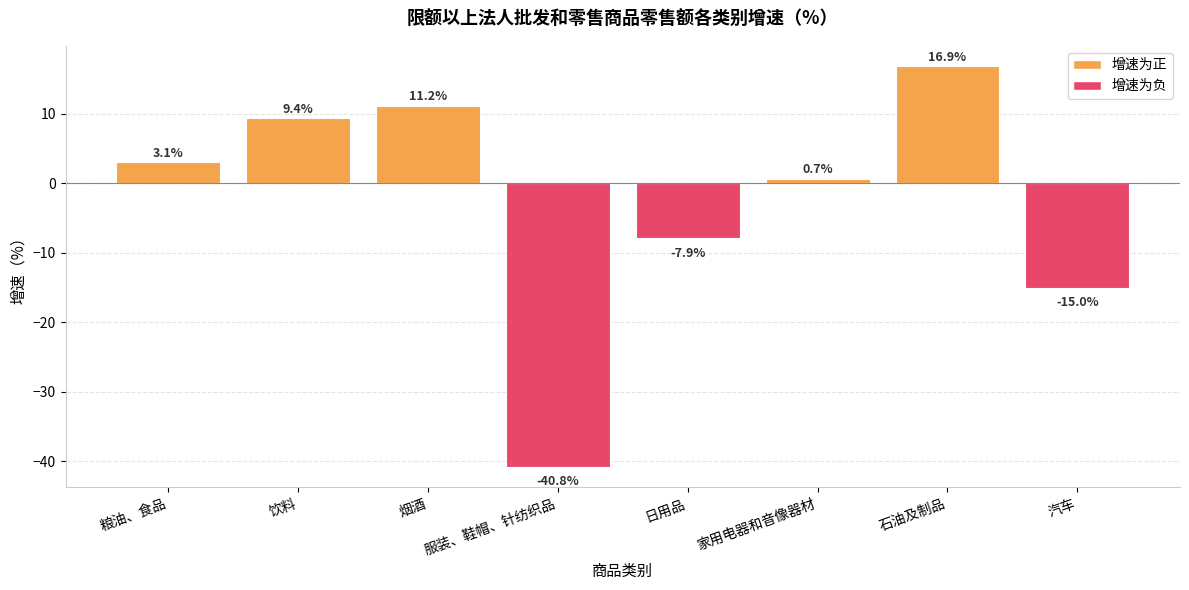

Rank the categories by value from lowest to highest.

服装、鞋帽、针纺织品, 汽车, 日用品, 家用电器和音像器材, 粮油、食品, 饮料, 烟酒, 石油及制品